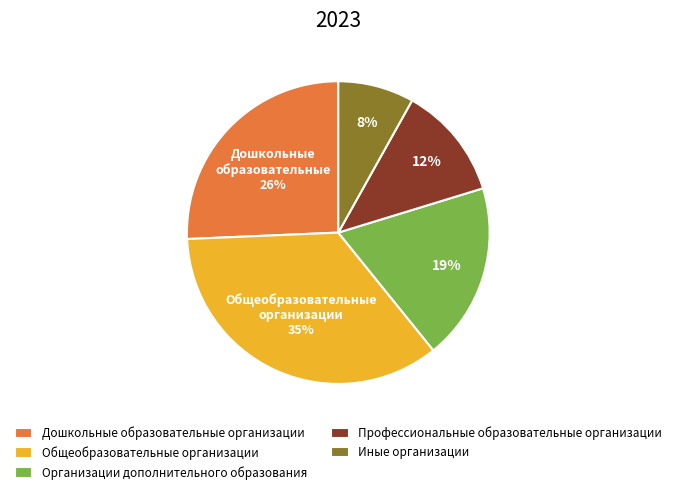

What is the largest slice in the pie chart?

Общеобразовательные организации